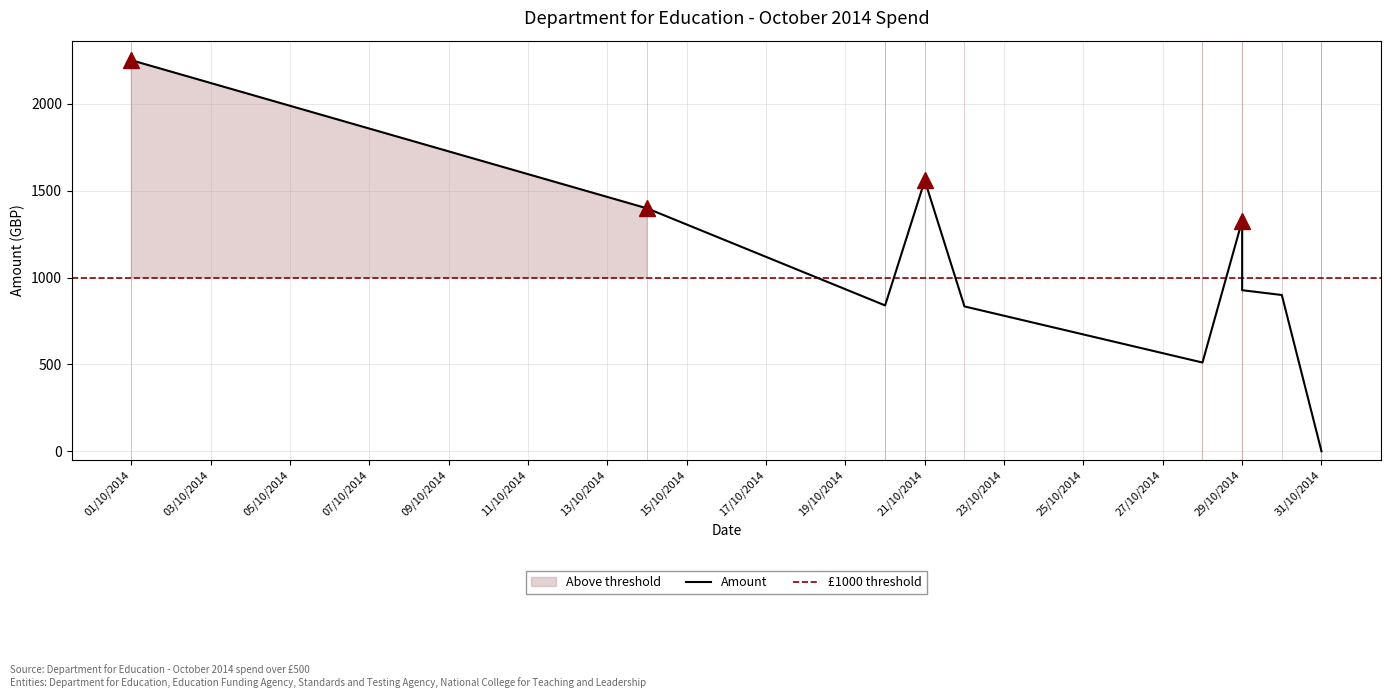

What is the approximate value at 28/10/2014?

511.2